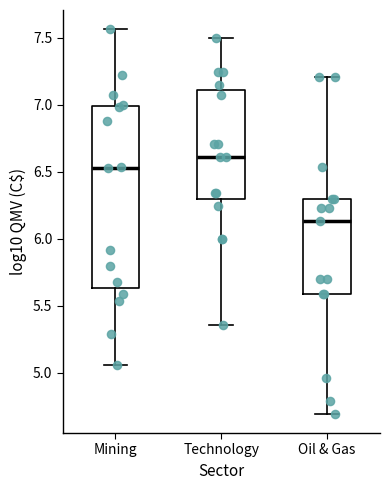

Reading left to right, transcribe this box plot: for each box, give where its median line is, the range the box spans, and where its two whiskers end, as read against the y-axis. The values are not printed on the chart, so give them approximately, as read against the axis.

Mining: median 6.55, box 5.65 to 7.00, whiskers 5.05 to 7.55
Technology: median 6.60, box 6.30 to 7.10, whiskers 5.35 to 7.50
Oil & Gas: median 6.15, box 5.60 to 6.30, whiskers 4.70 to 7.20